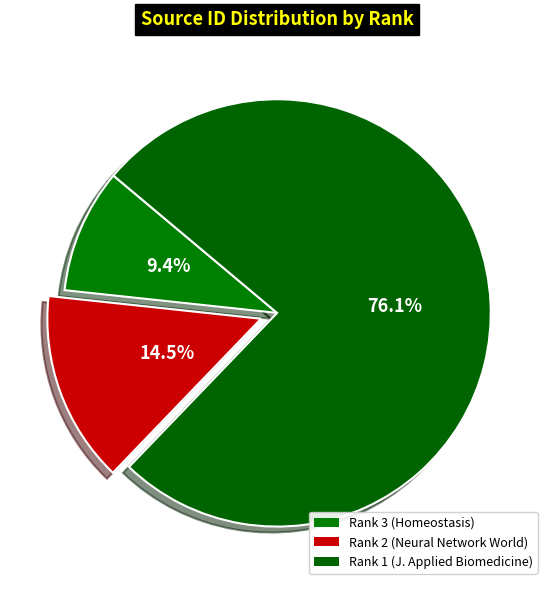

To the nearest percent, what percentage of the pie is Rank 2 (Neural Network World)?

15%